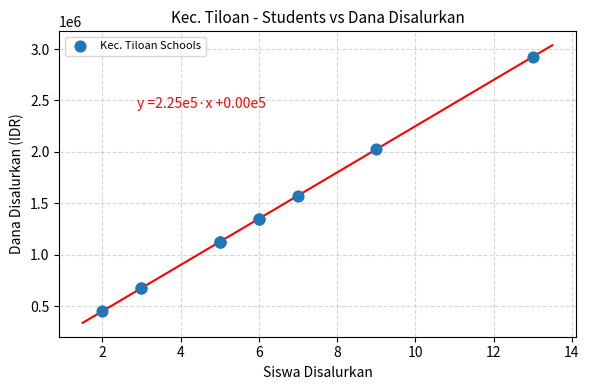

What Y value in the scatter plot is closest to 1687500?

1575000